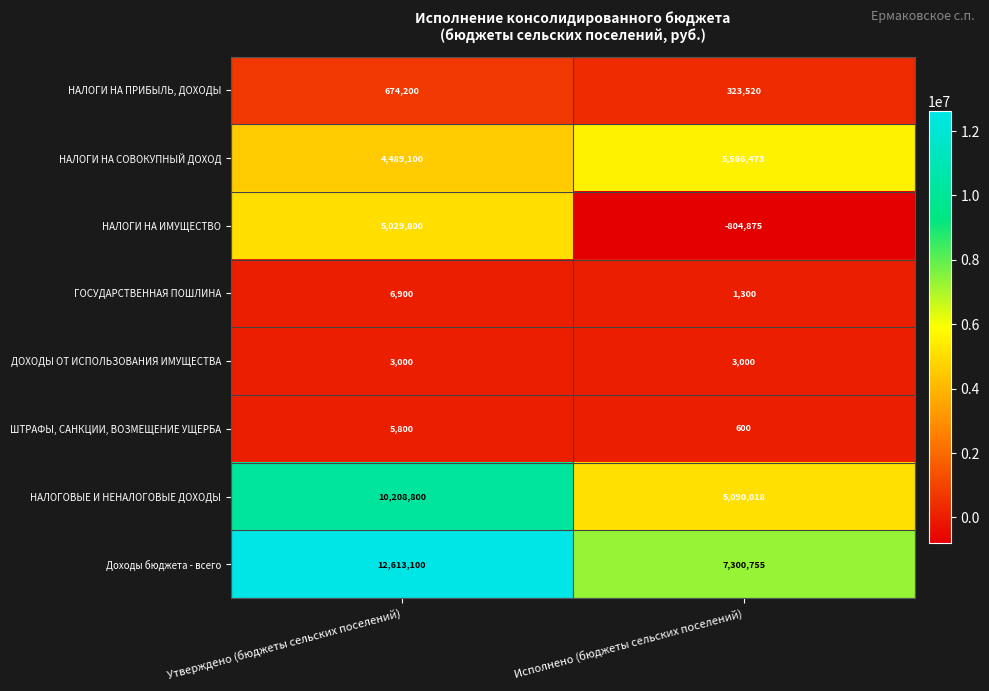

What is the sum of the ГОСУДАРСТВЕННАЯ ПОШЛИНА values at Утверждено (бюджеты сельских поселений) and Исполнено (бюджеты сельских поселений)?

8200